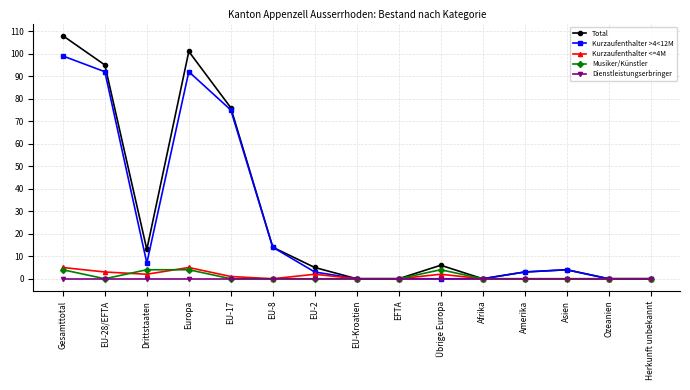

Which series has the largest total across all categories?

Total